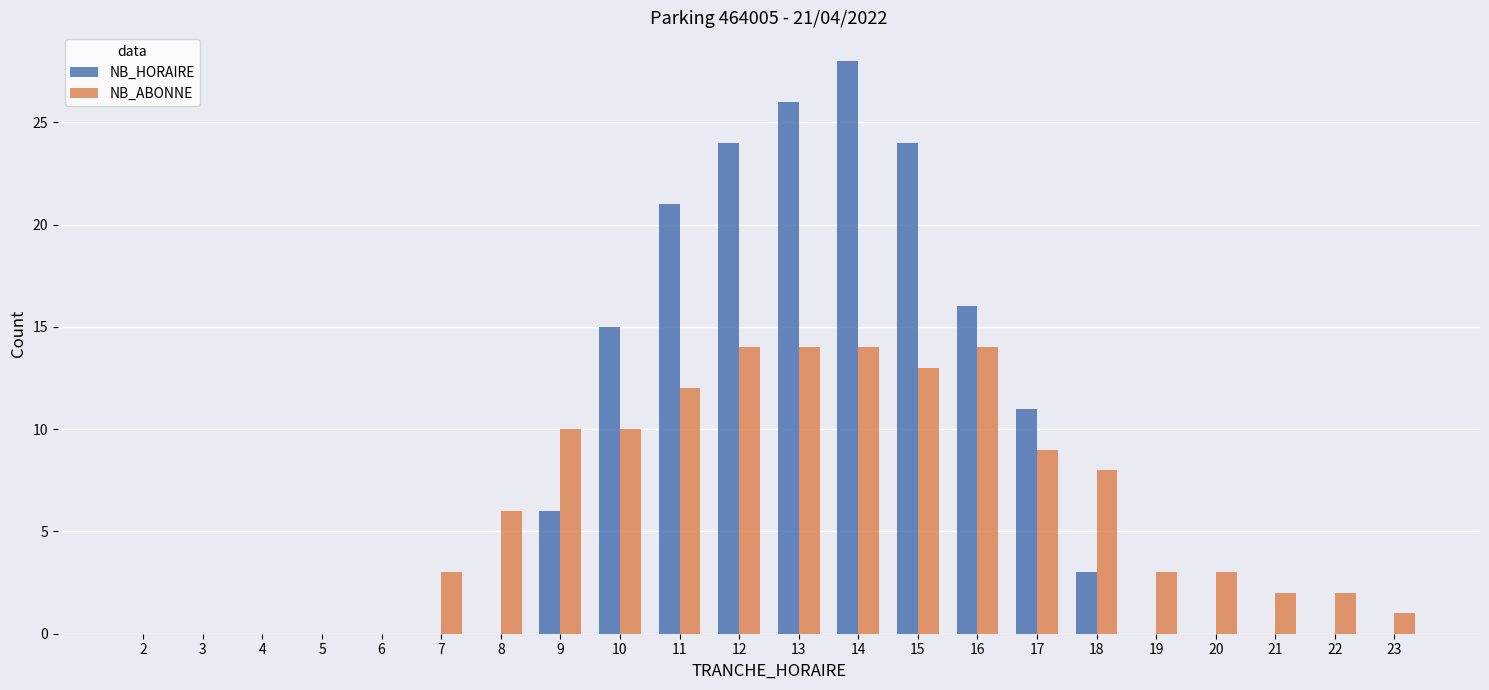

What is the sum of all NB_ABONNE values?

138